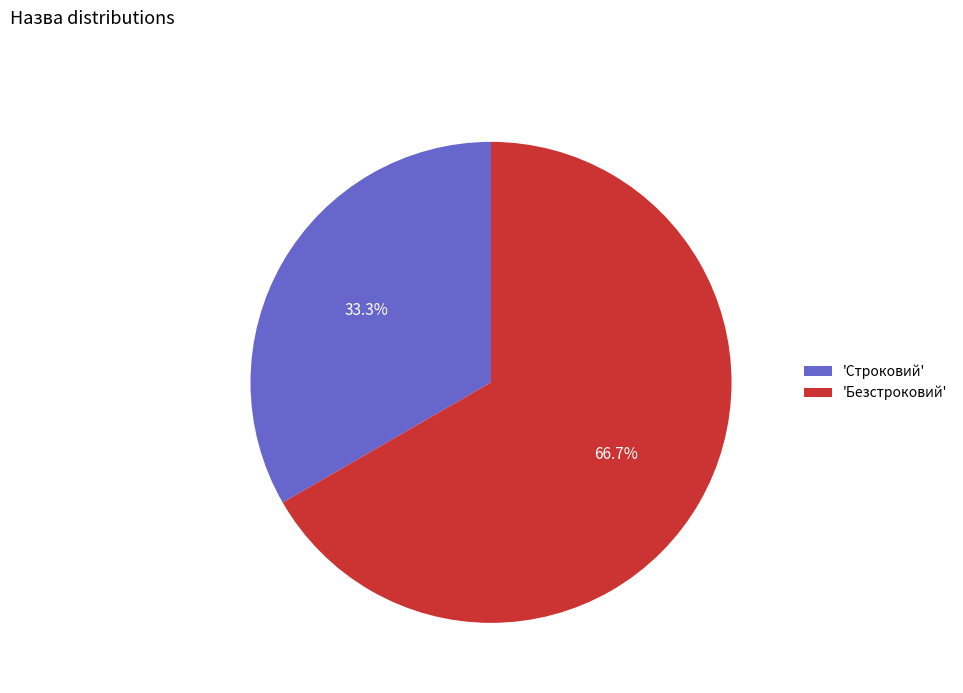

Which slice represents more than half of the pie?

'Безстроковий'